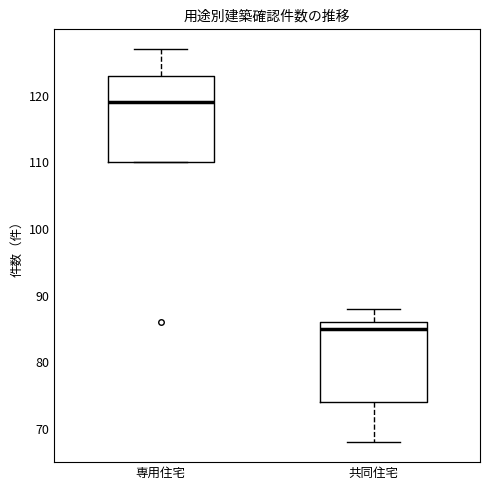

Which box's median line is the highest?

専用住宅